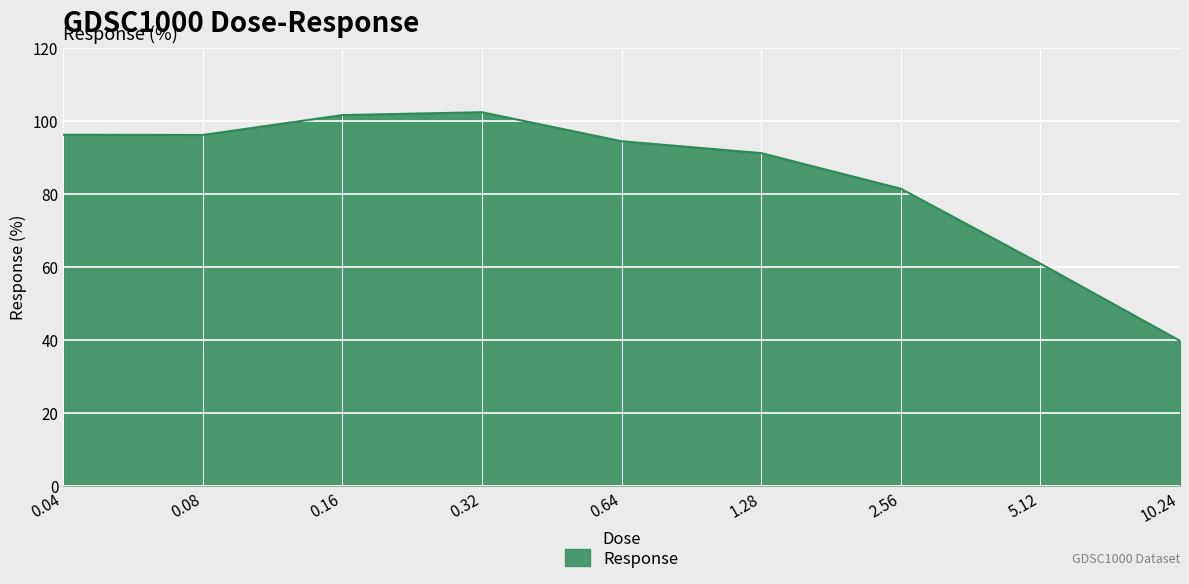

Does the chart have visible grid lines?

Yes